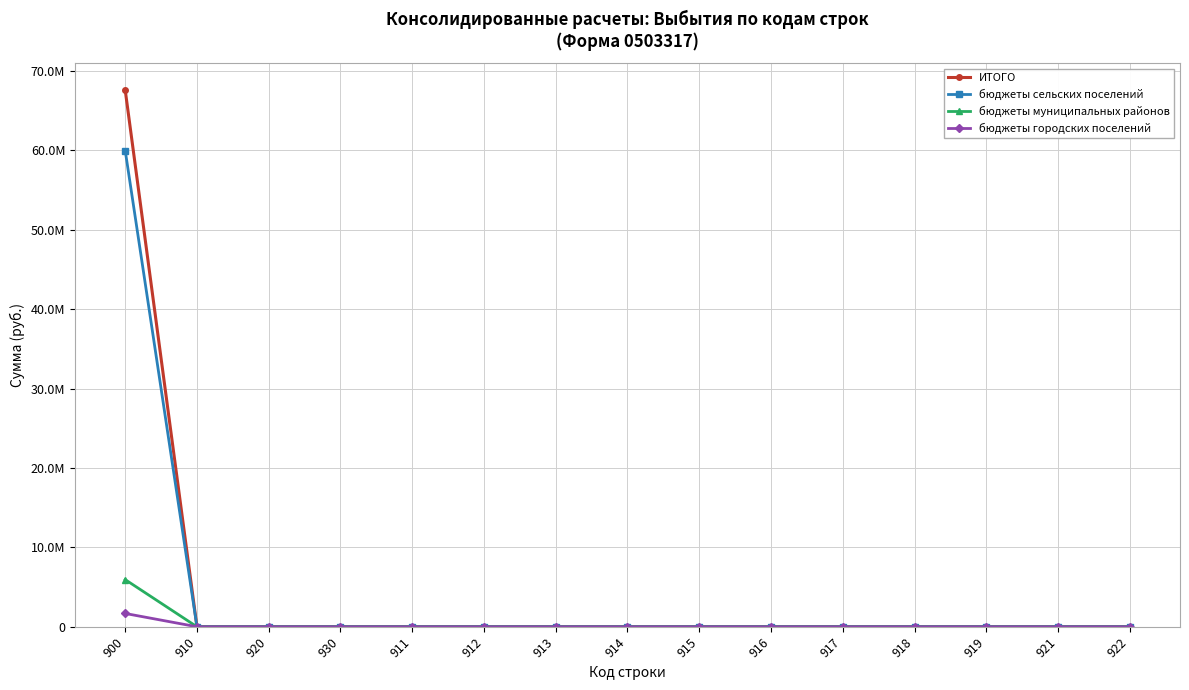

What are all the series names shown in the legend?

ИТОГО, бюджеты сельских поселений, бюджеты муниципальных районов, бюджеты городских поселений